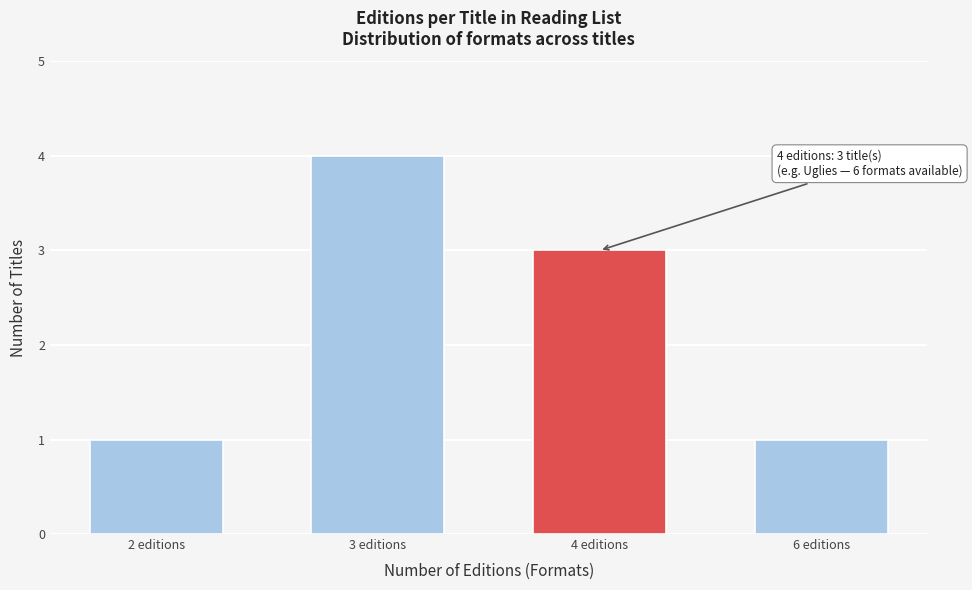

Reading left to right, extract all data points from this chart.

1	4	3	1